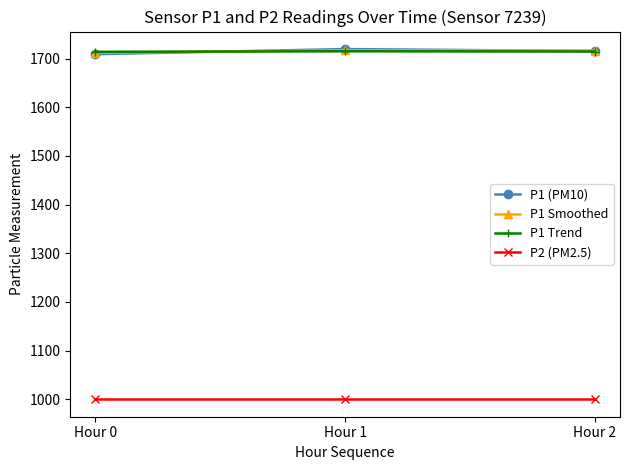

What is the value of the P1 Smoothed point at the 1st from the left?

1712.0